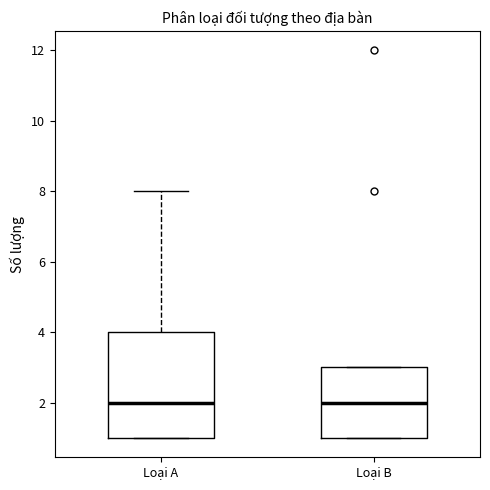

Reading left to right, transcribe this box plot: for each box, give where its median line is, the range the box spans, and where its two whiskers end, as read against the y-axis. The values are not printed on the chart, so give them approximately, as read against the axis.

Loại A: median 2, box 1 to 4, whiskers 1 to 8
Loại B: median 2, box 1 to 3, whiskers 1 to 3